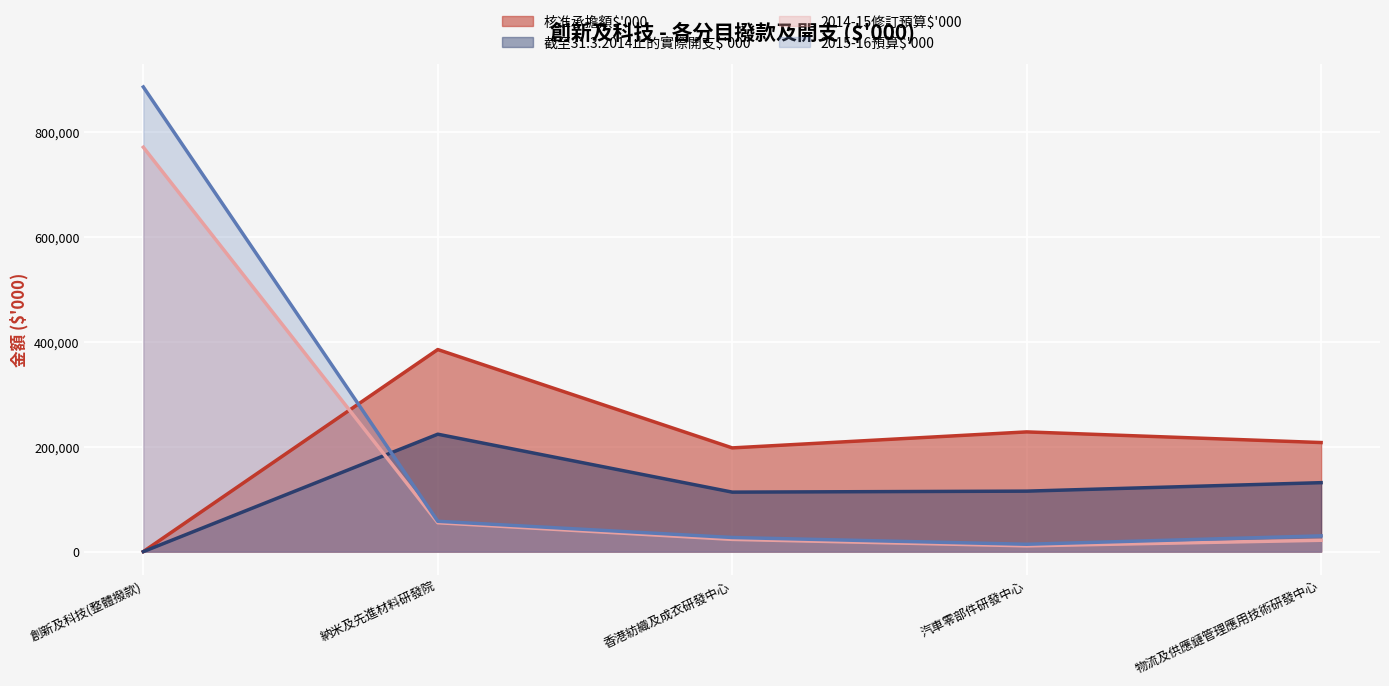

Reading left to right, transcribe all the data shown in this chart.

核准承擔額$'000: 創新及科技(整體撥款)=0	納米及先進材料研發院=385200	香港紡織及成衣研發中心=197700	汽車零部件研發中心=228200	物流及供應鏈管理應用技術研發中心=207900
截至31.3.2014止的實際開支$'000: 創新及科技(整體撥款)=0	納米及先進材料研發院=223816	香港紡織及成衣研發中心=113383	汽車零部件研發中心=115264	物流及供應鏈管理應用技術研發中心=131421
2014-15修訂預算$'000: 創新及科技(整體撥款)=770861	納米及先進材料研發院=55061	香港紡織及成衣研發中心=23300	汽車零部件研發中心=10952	物流及供應鏈管理應用技術研發中心=21600
2015-16預算$'000: 創新及科技(整體撥款)=885776	納米及先進材料研發院=57800	香港紡織及成衣研發中心=26900	汽車零部件研發中心=14000	物流及供應鏈管理應用技術研發中心=30000